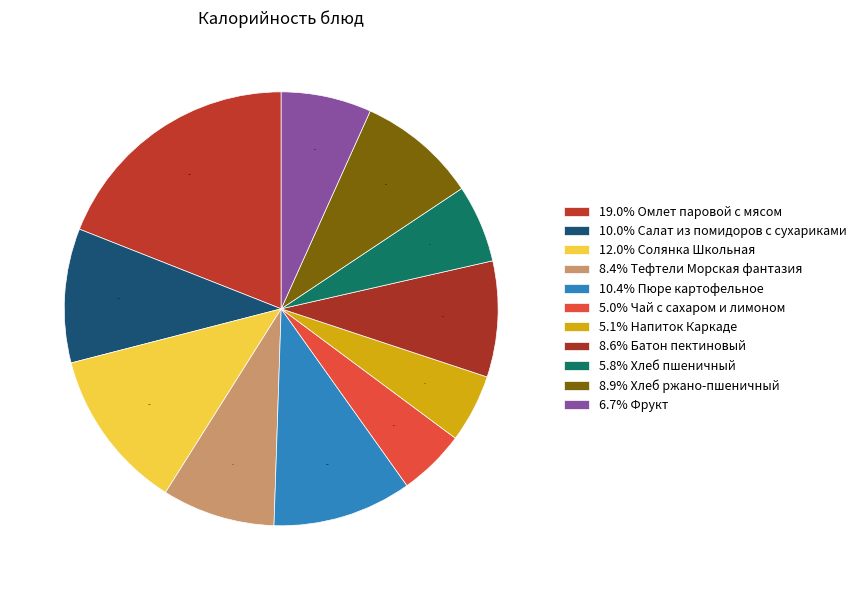

What is the largest slice in the pie chart?

Омлет паровой с мясом